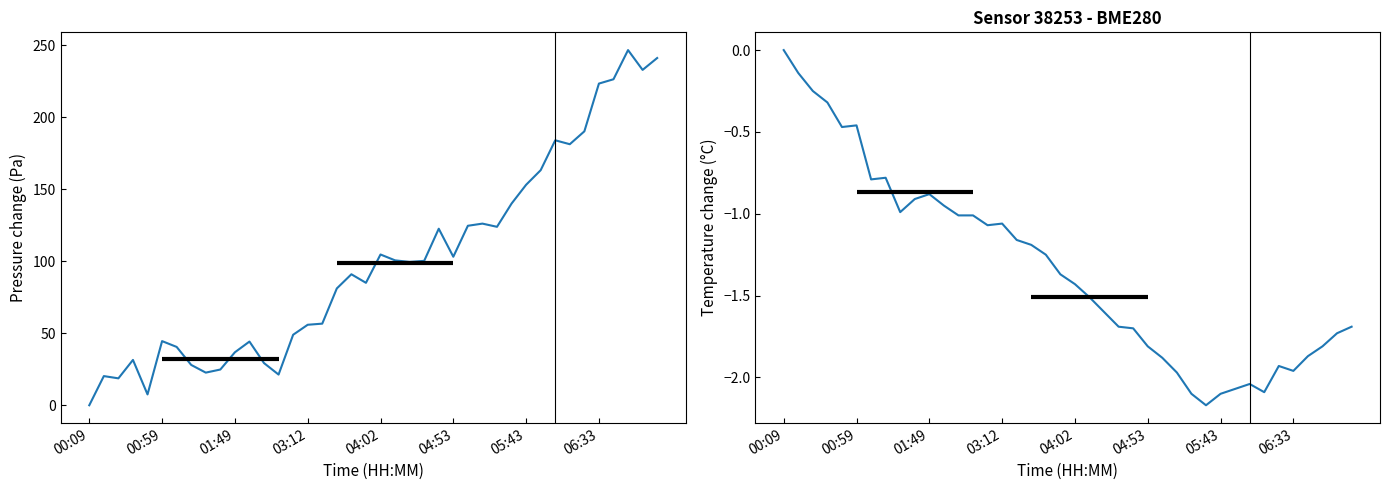

What is the value of the pressure change point at the 36th from the left?

223.3